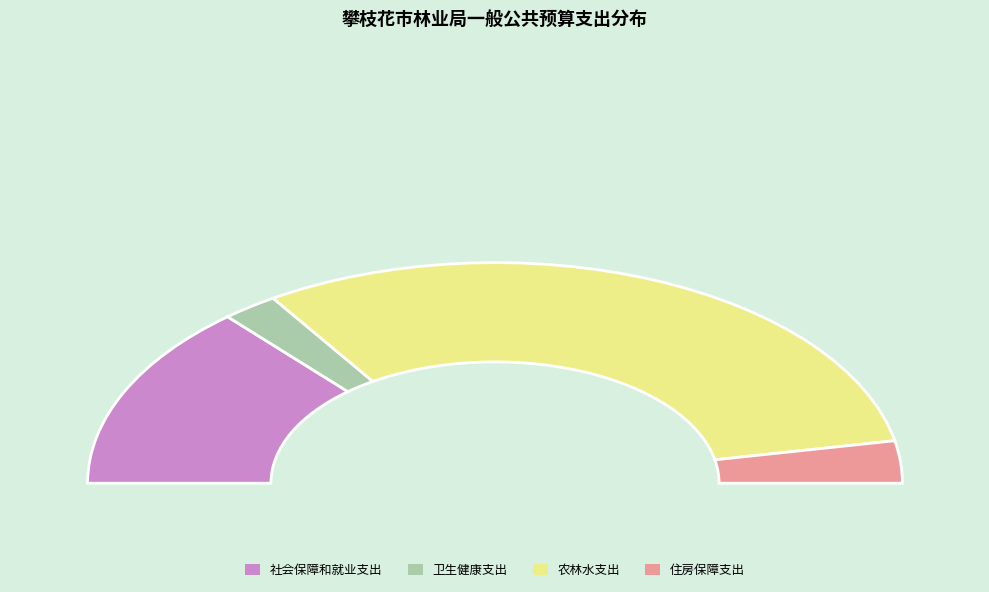

What portion of the pie excludes 农林水支出?

37.8%